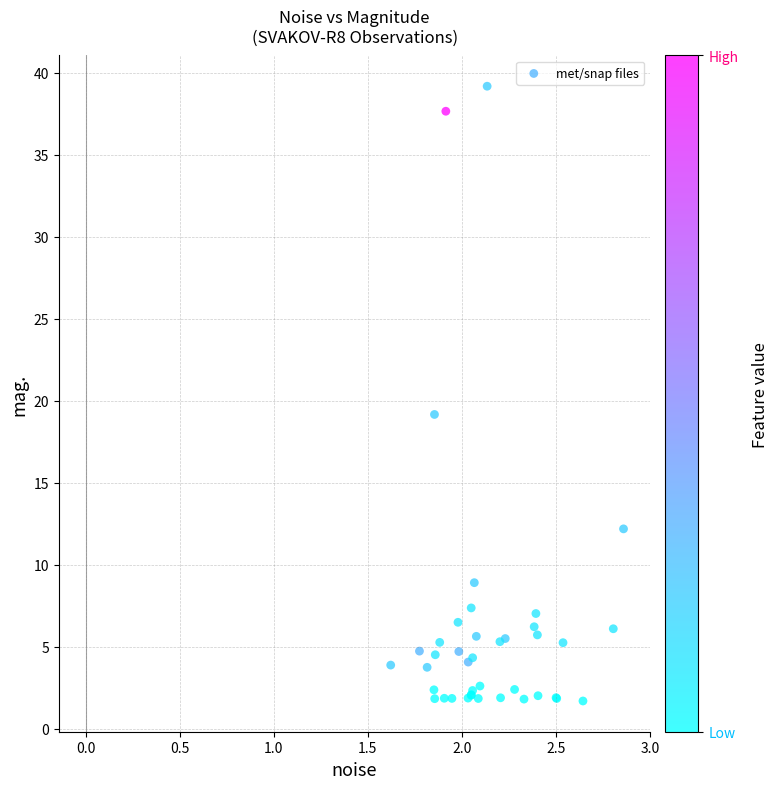

What Y value in the scatter plot is closest to 20?

19.2